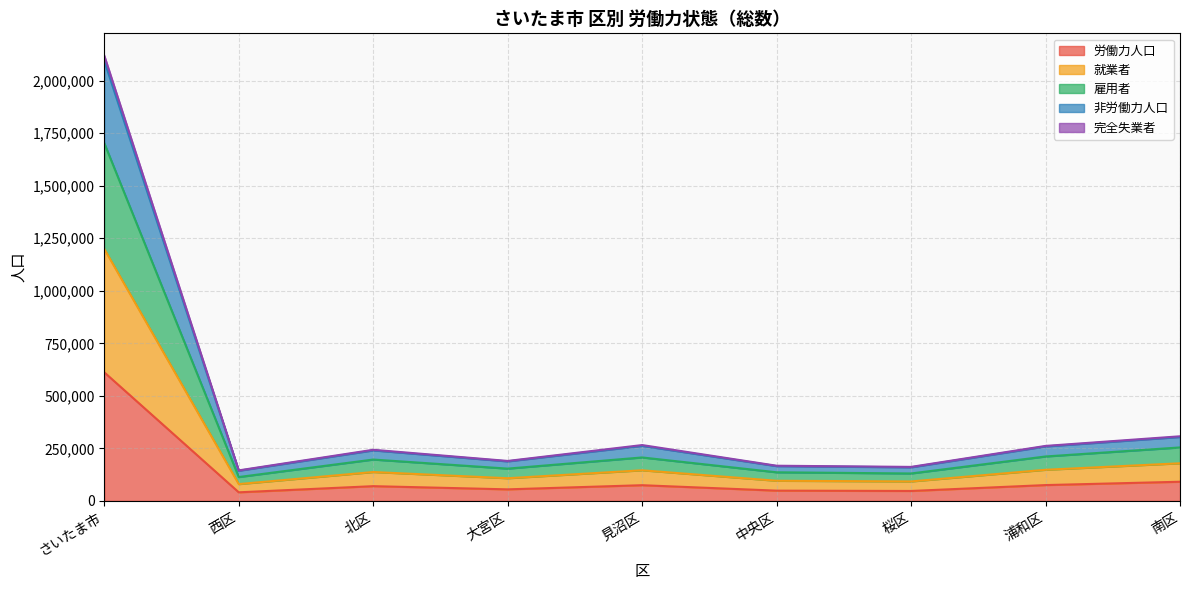

How many interior local valleys does the 就業者 series have?

3